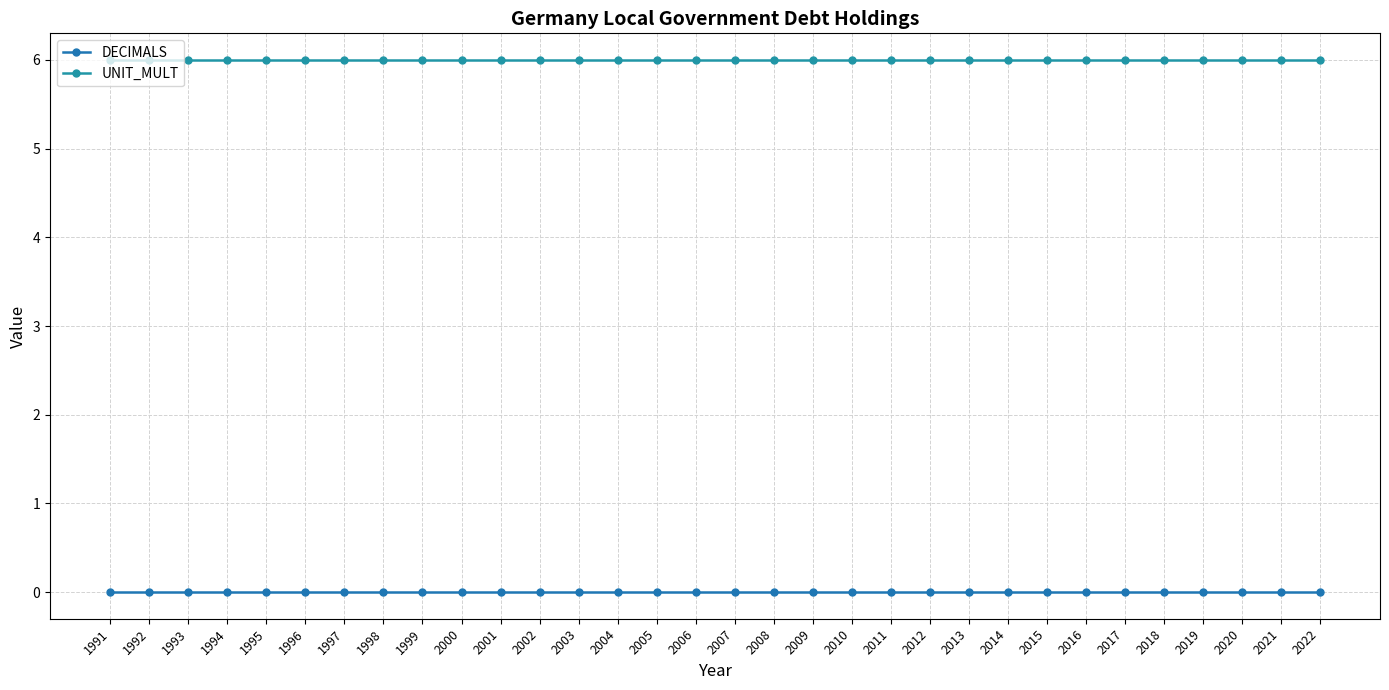

True or false: UNIT_MULT has more than 2 points higher than both neighbors.

False